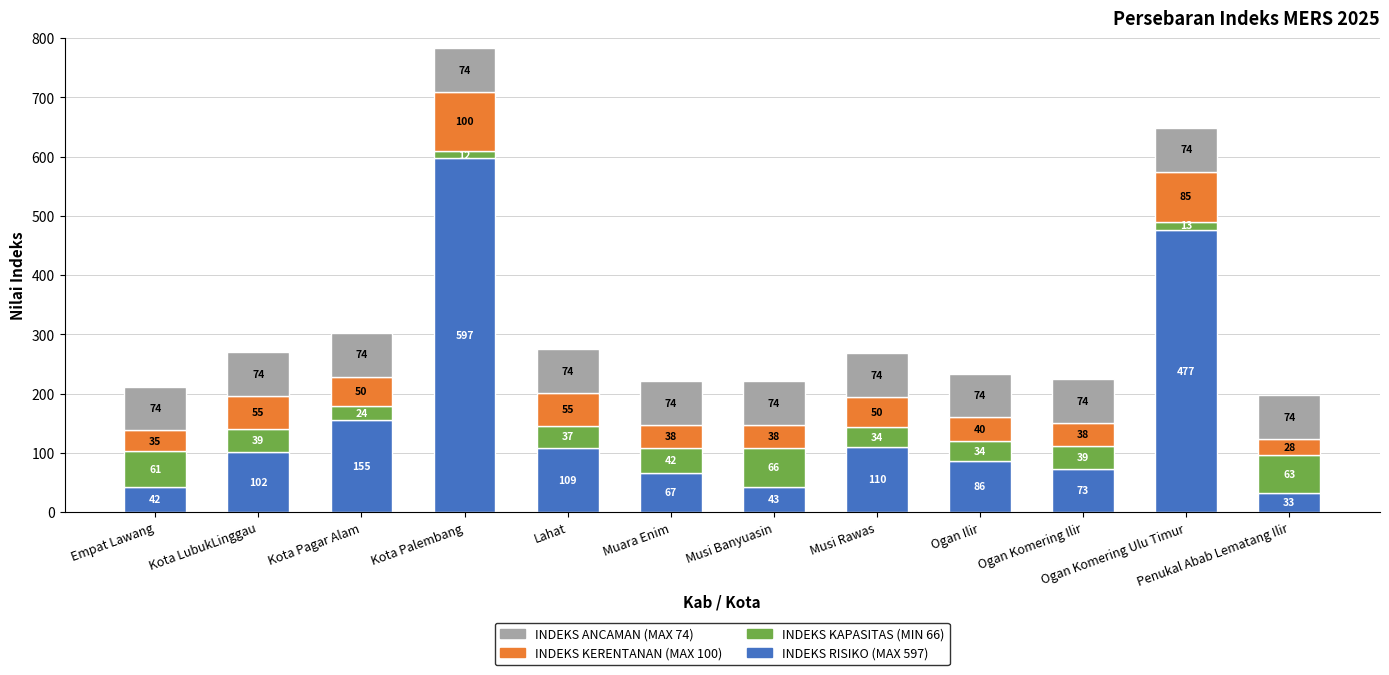

How many categories are shown in the chart?

12